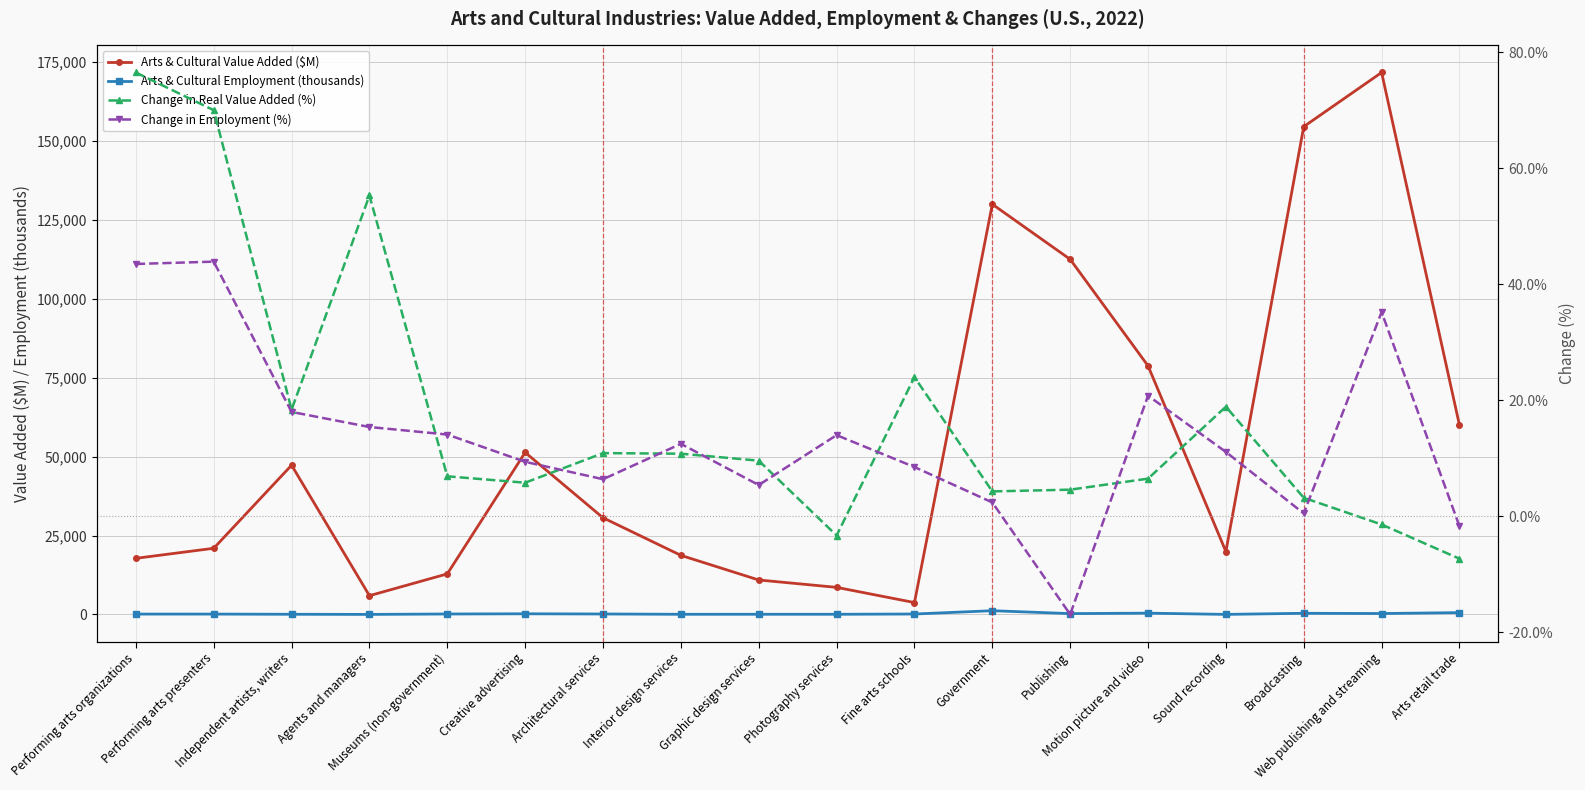

What are all the series names shown in the legend?

Arts & Cultural Value Added ($M), Arts & Cultural Employment (thousands), Change in Real Value Added (%), Change in Employment (%)